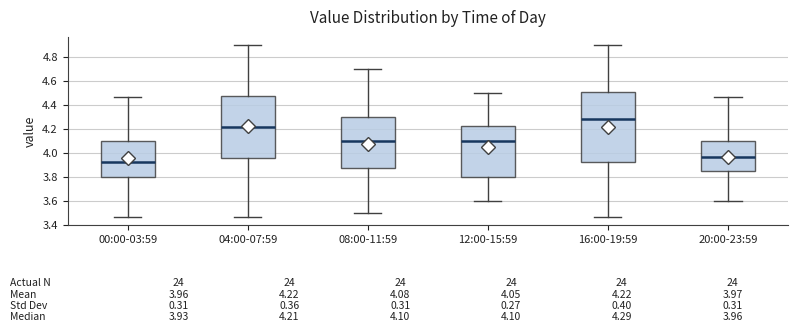

Comparing the boxes themselves (not the whiskers), which one is the tallest?

16:00-19:59